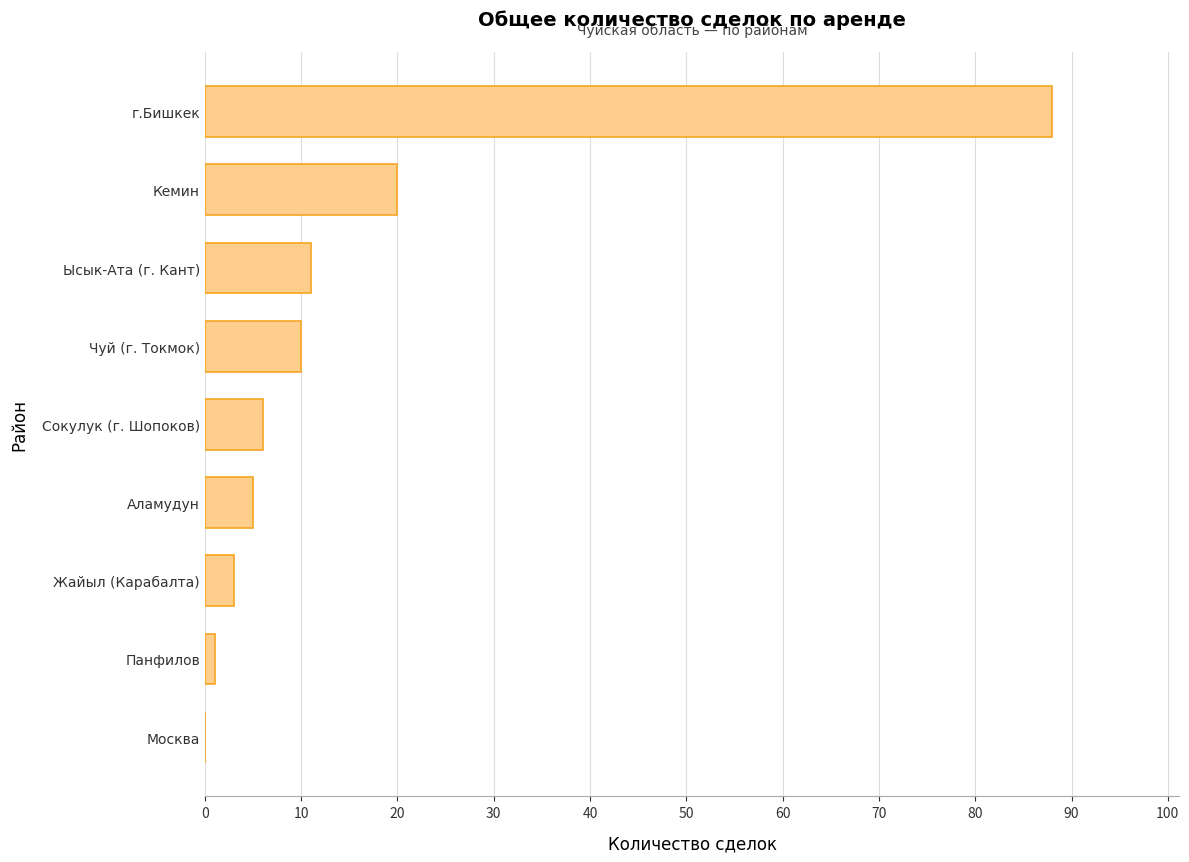

Is it true that the value at Кемин is 20?

True